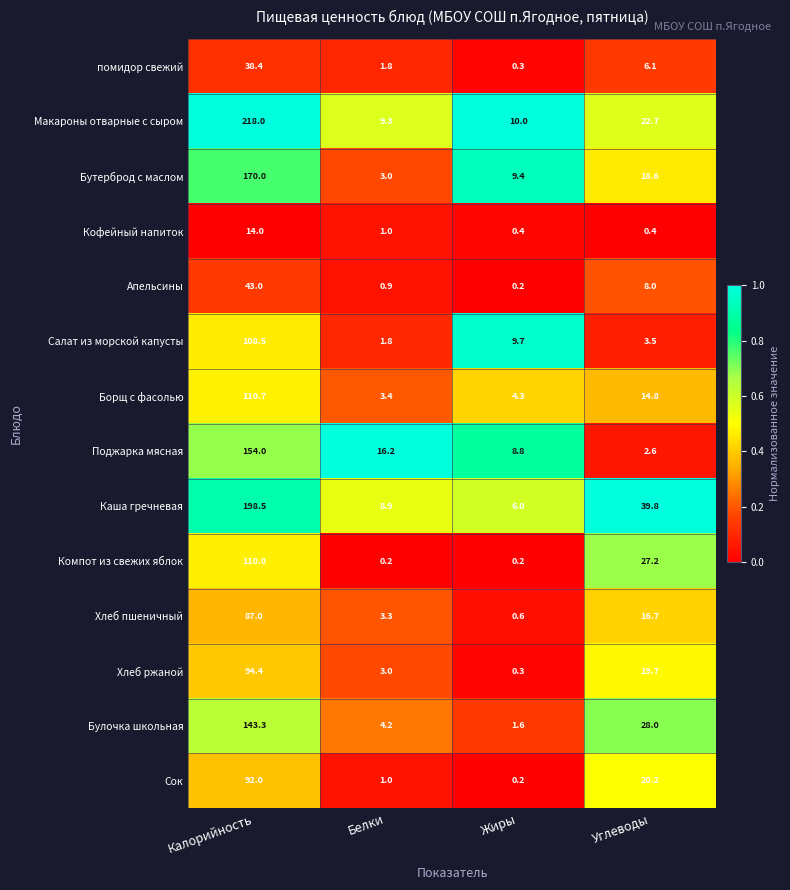

What is the greatest value displayed?

218.0